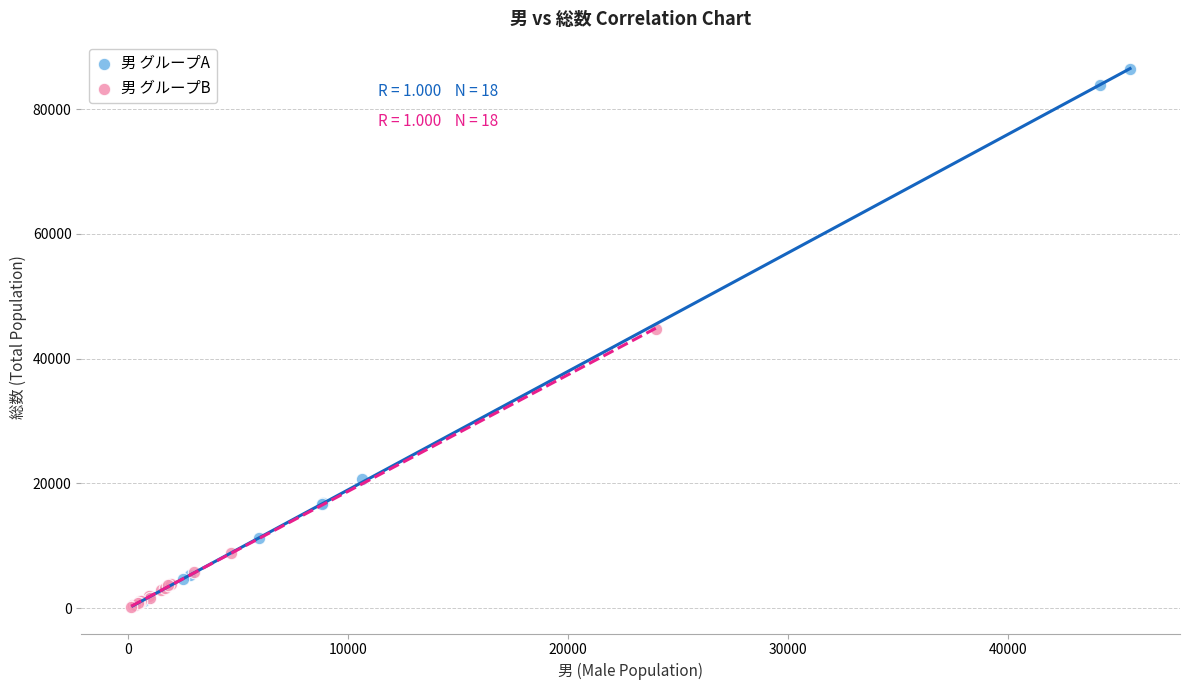

What are all the series names shown in the legend?

男 グループA, 男 グループB